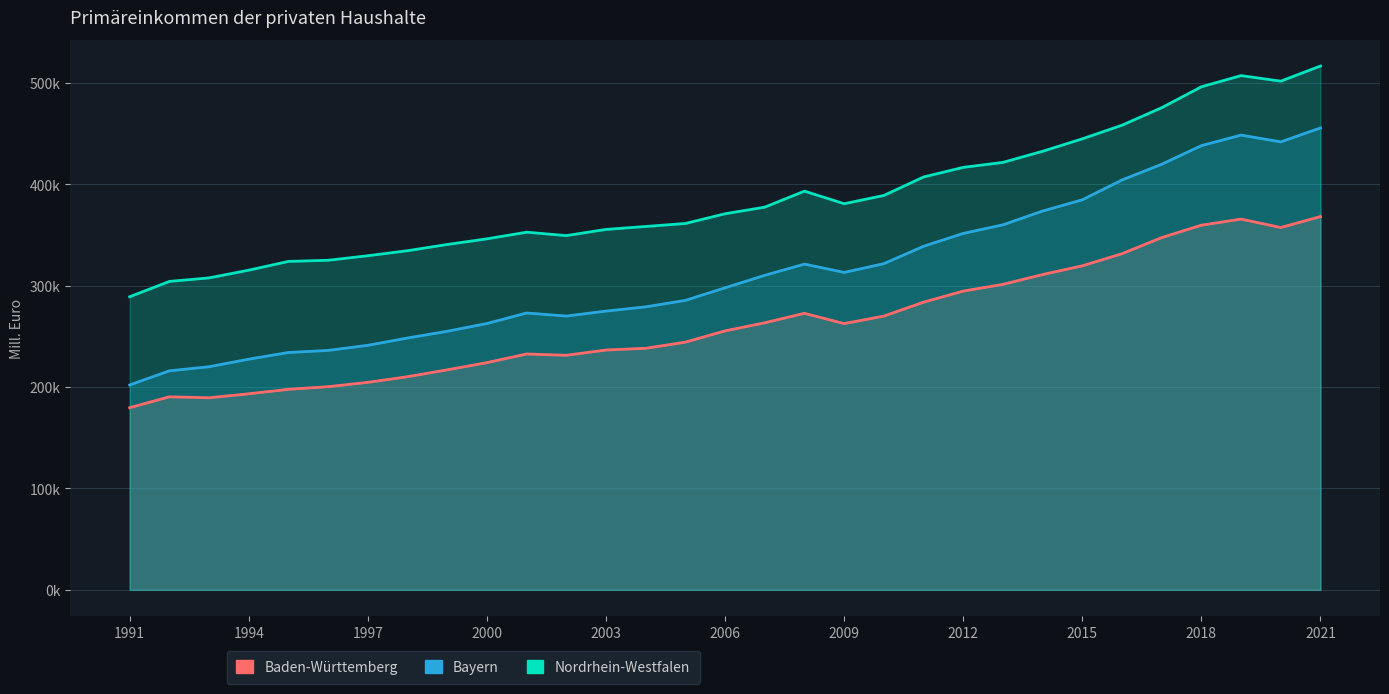

What is the difference between the highest and lowest values at 13?

120115.1